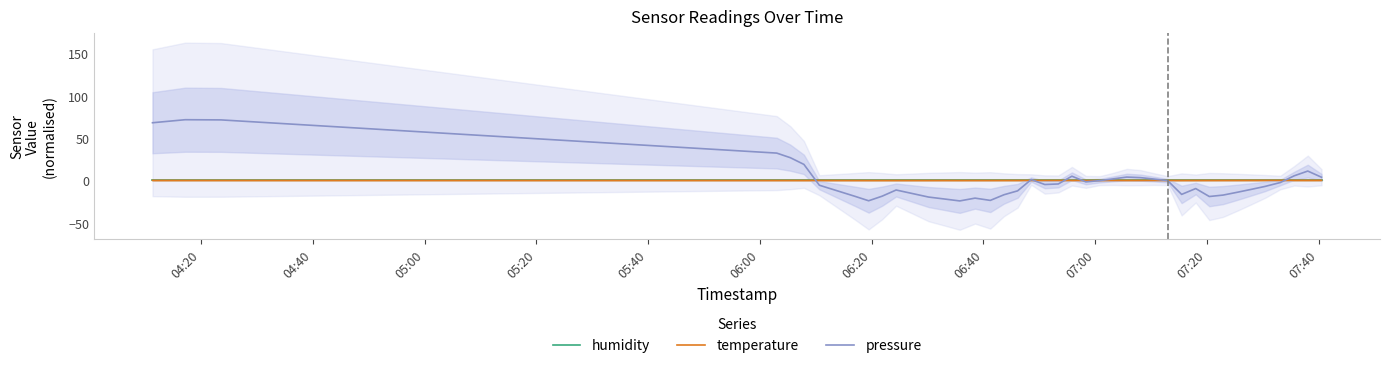

True or false: temperature and humidity intersect in this chart.

False